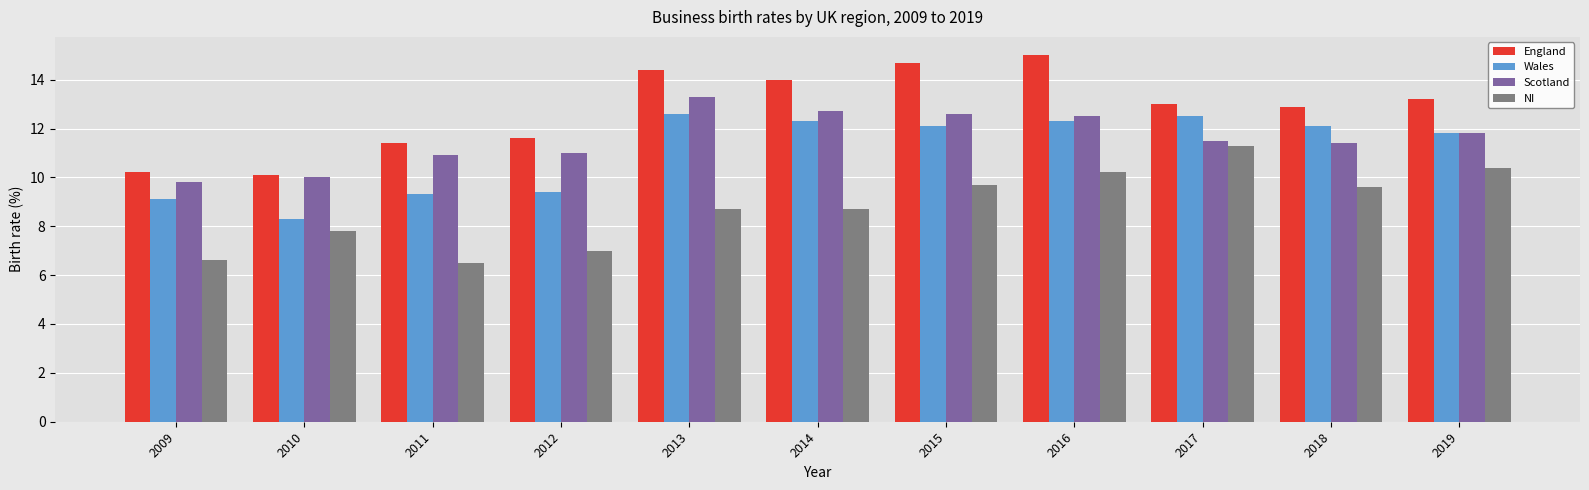

What is the greatest value displayed?

15.0